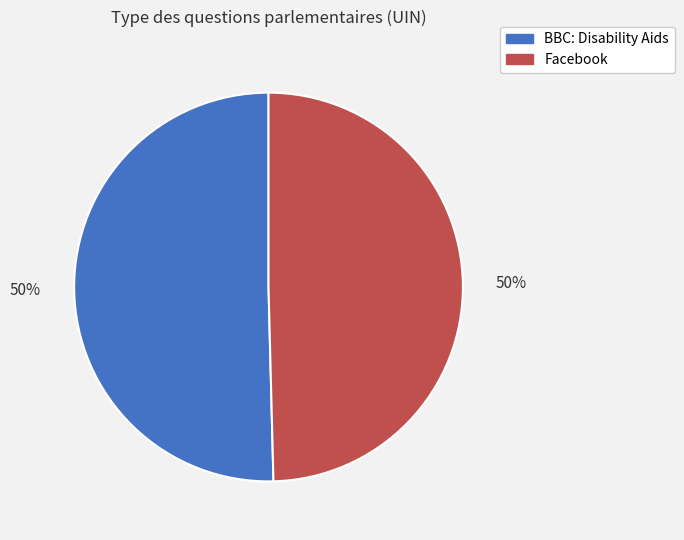

The Facebook slice represents 44% of the pie. True or false?

False